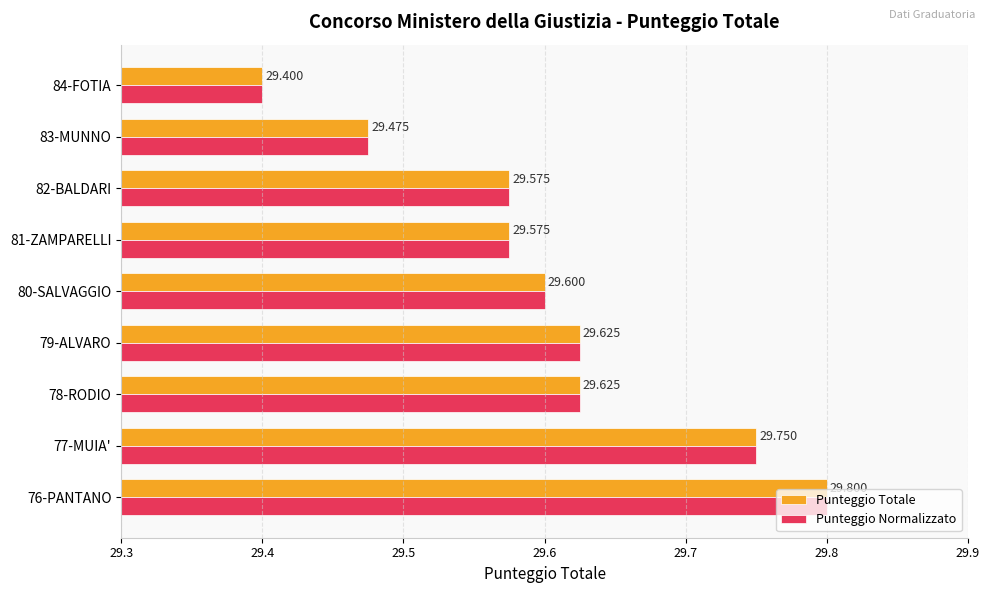

Is the value of Punteggio Totale at 84-FOTIA greater than the value of Punteggio Normalizzato at 81-ZAMPARELLI?

No